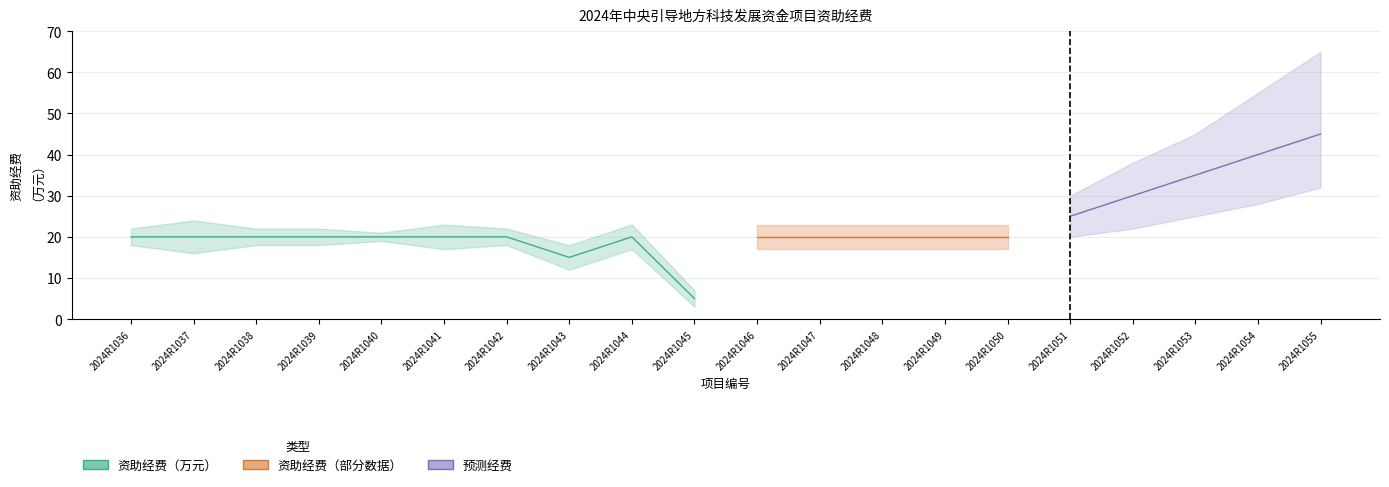

How many series are shown in this chart?

3